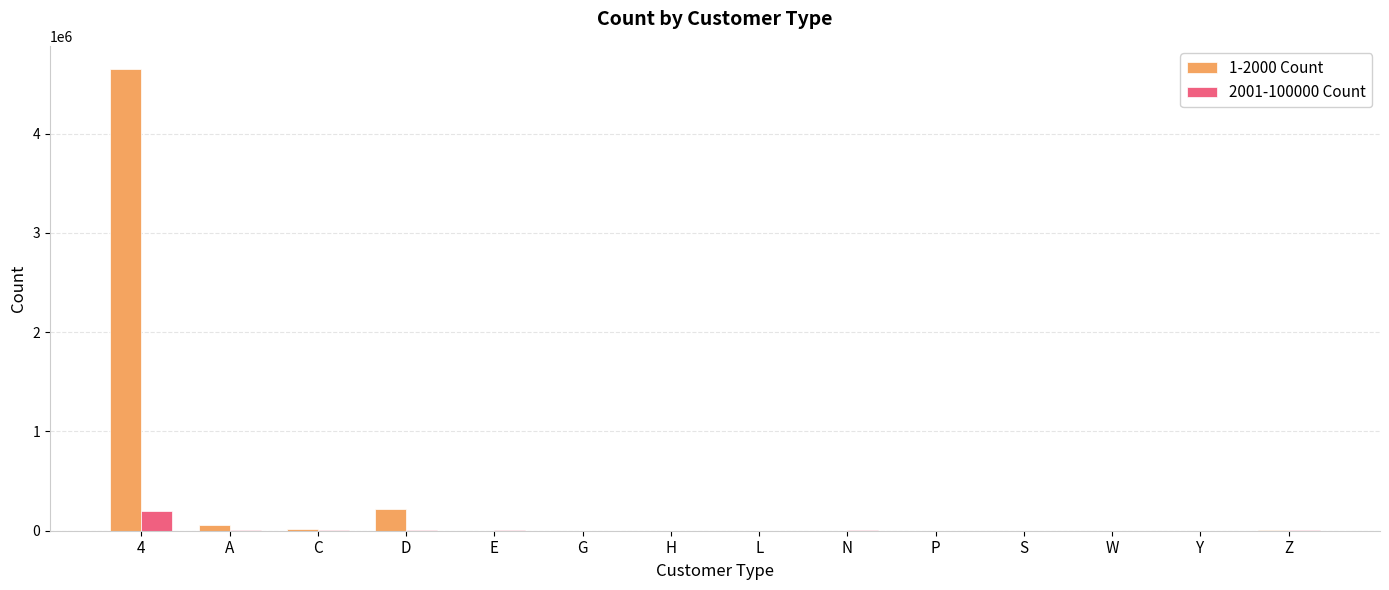

Is the value of 2001-100000 Count at D greater than the value of 1-2000 Count at 4?

No